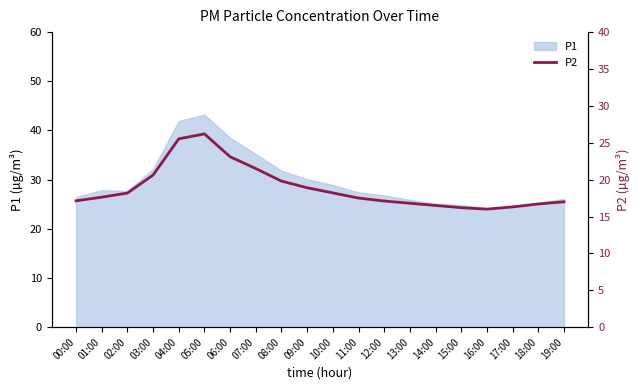

At which label does P1 reach its peak?

05:00